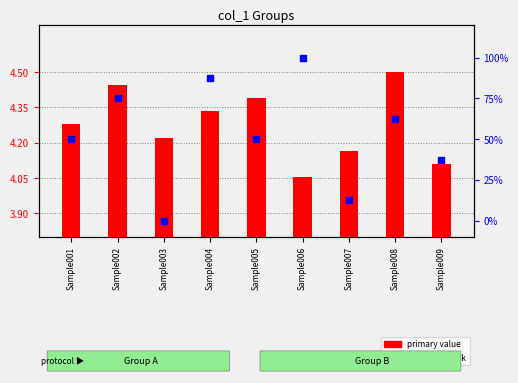

Which series contains the lowest Y value?

percentile rank